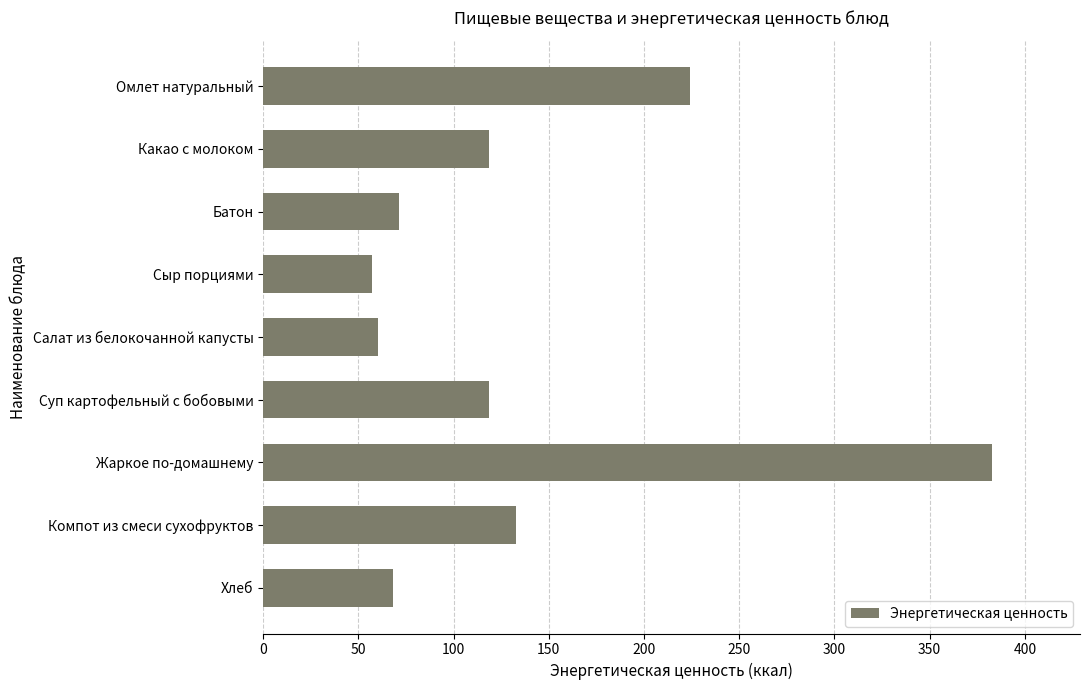

What is the change in value from Суп картофельный с бобовыми to Омлет натуральный?

+105.4